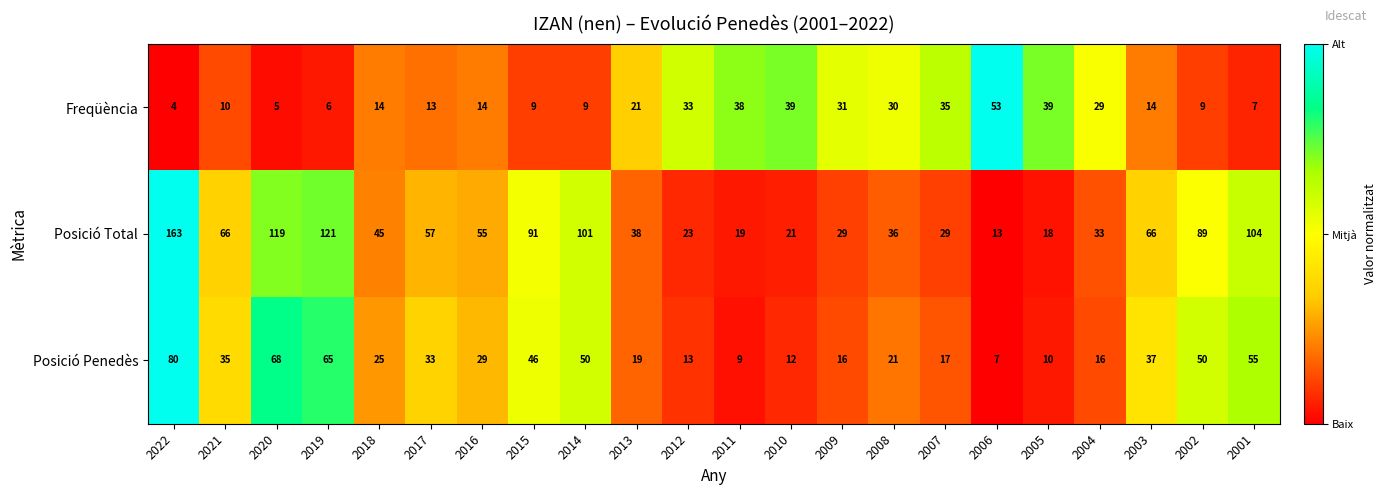

At which category is the sum across all series the highest?

2022